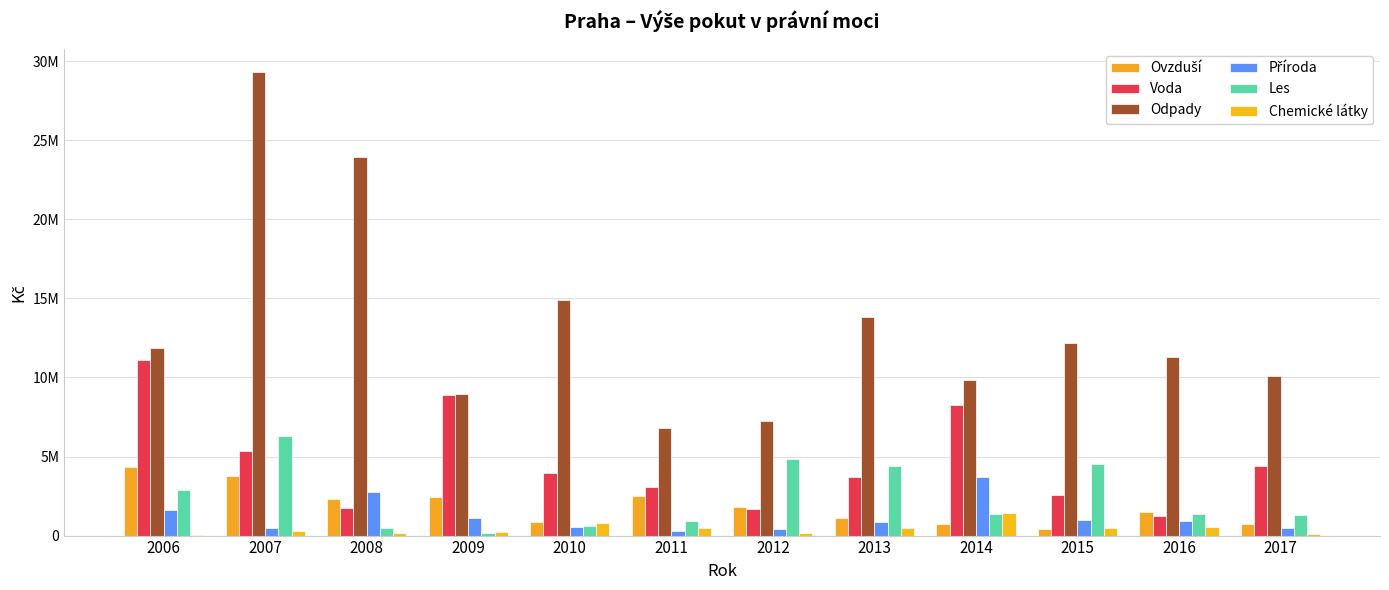

At 2013, list the series in order from largest to smallest.

Odpady, Les, Voda, Ovzduší, Příroda, Chemické látky